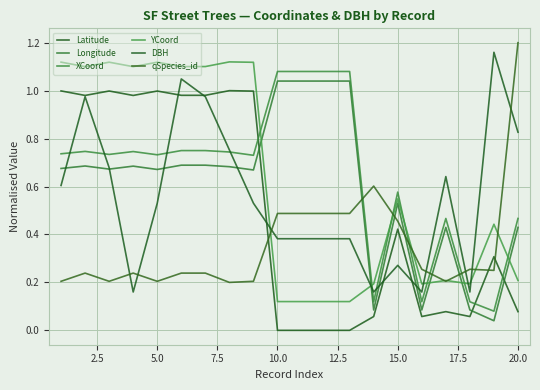

What are all the series names shown in the legend?

Latitude, Longitude, XCoord, YCoord, DBH, qSpecies_id